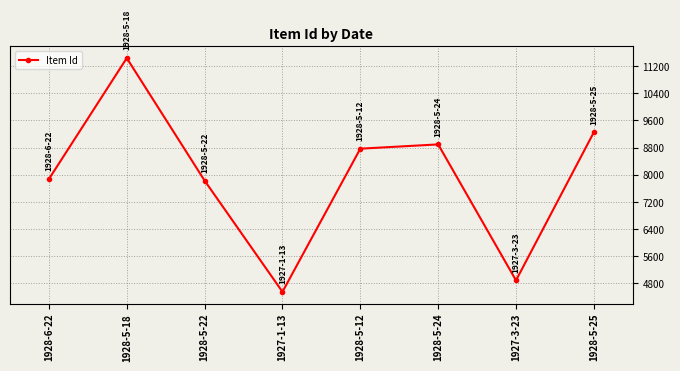

How many lines are shown in the chart?

1